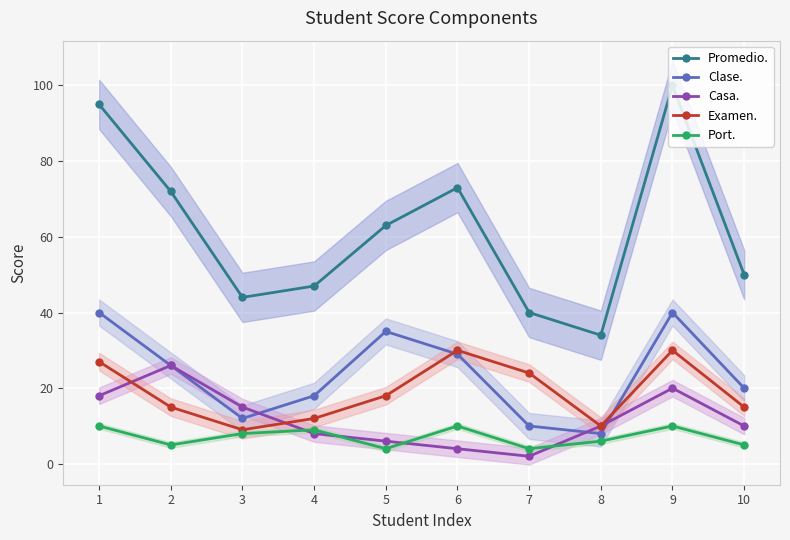

In Promedio., how many points are lower than both neighbors (excluding endpoints)?

2